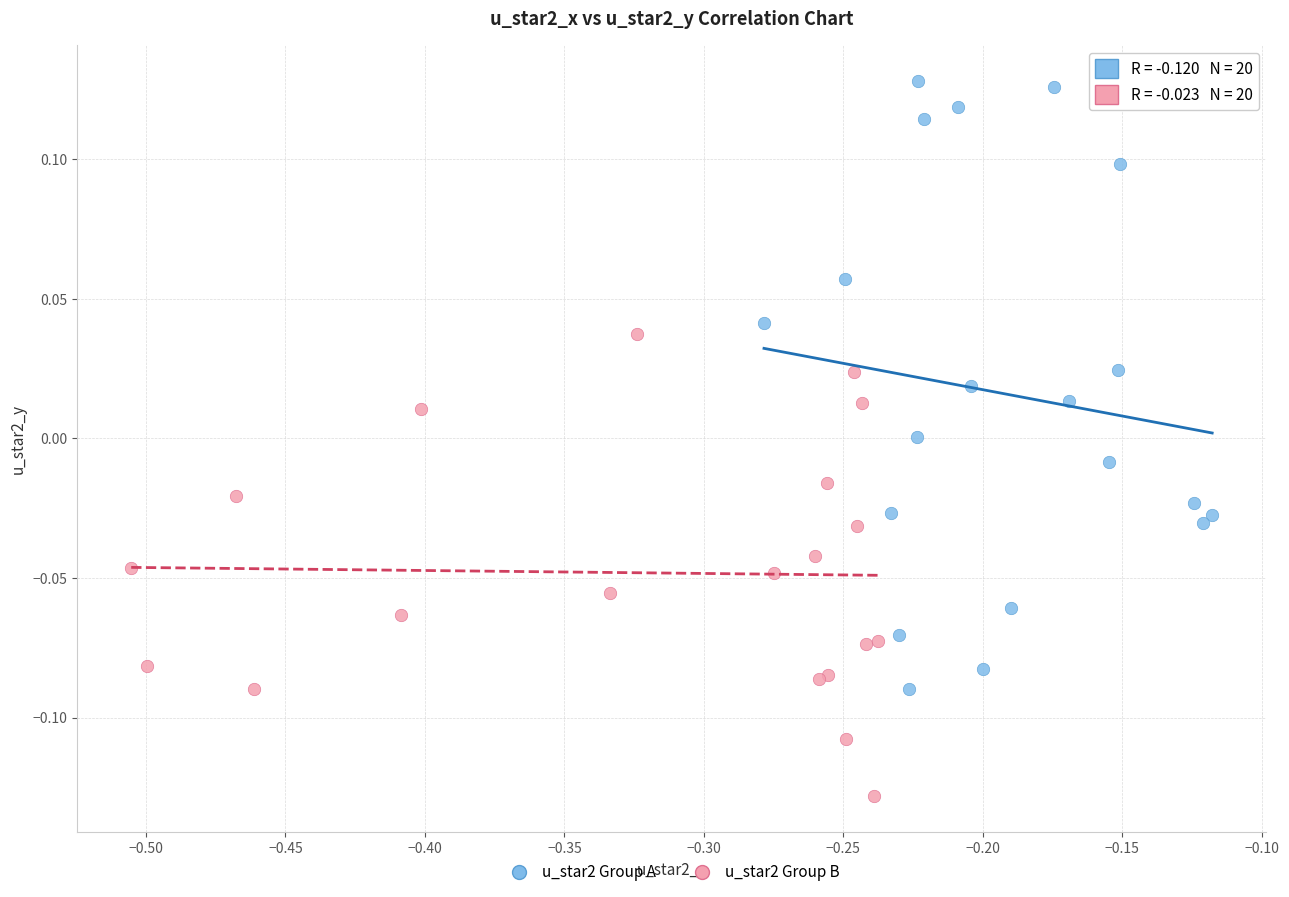

Which series contains the highest Y value?

u_star2 Group A